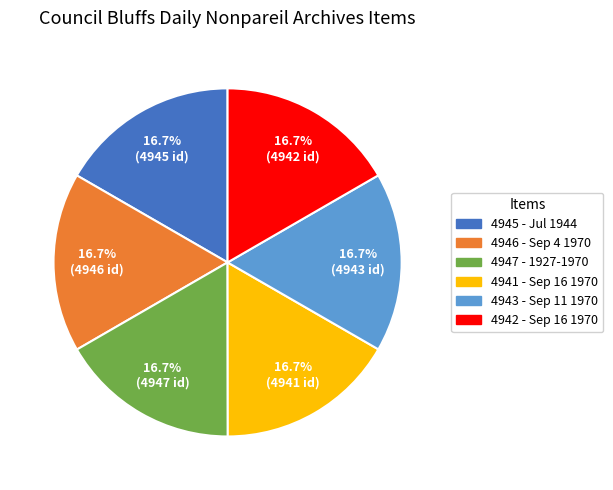

Is there any slice that represents more than half of the pie?

No